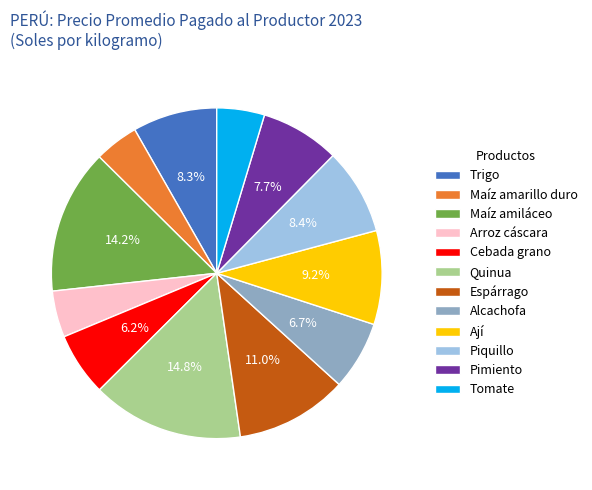

Which slice is the largest?

Quinua